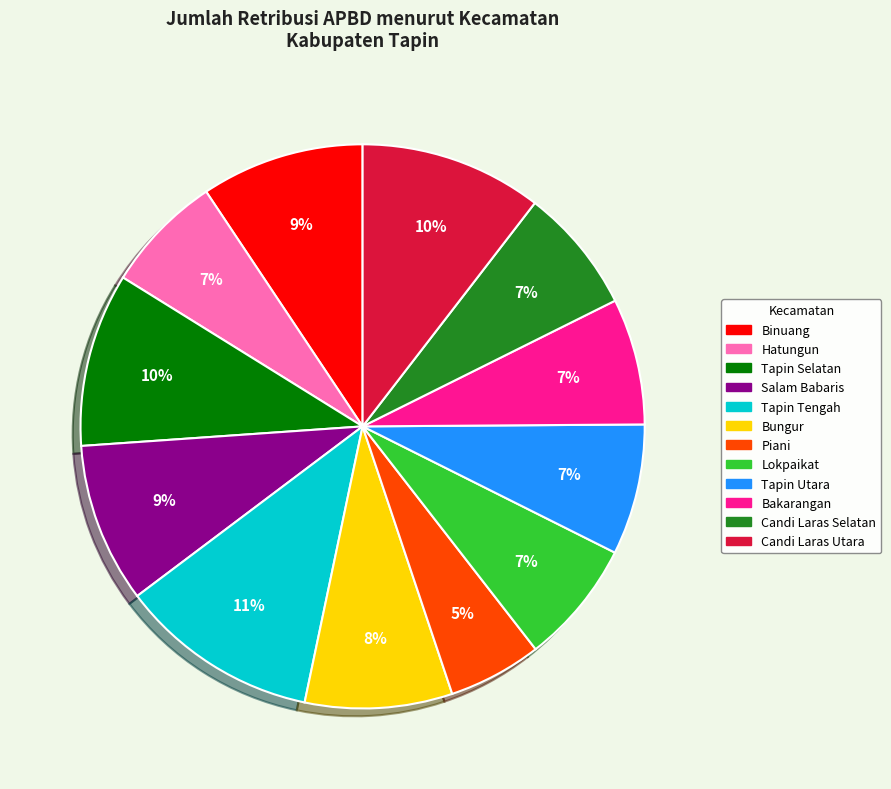

What is the smallest slice in the pie chart?

Piani